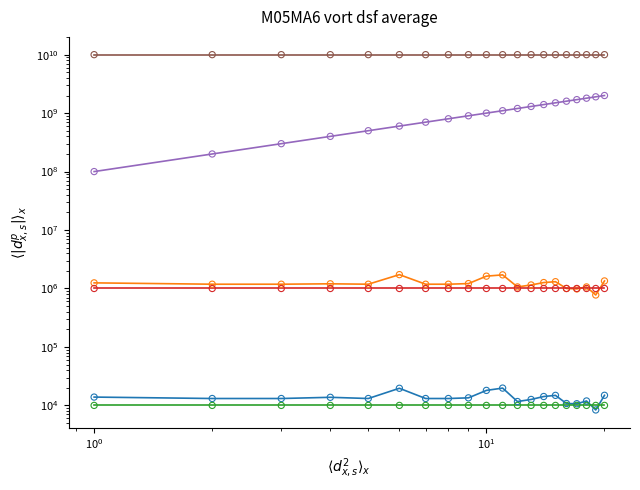

Which series contains the highest Y value?

Sistemas de compensacion